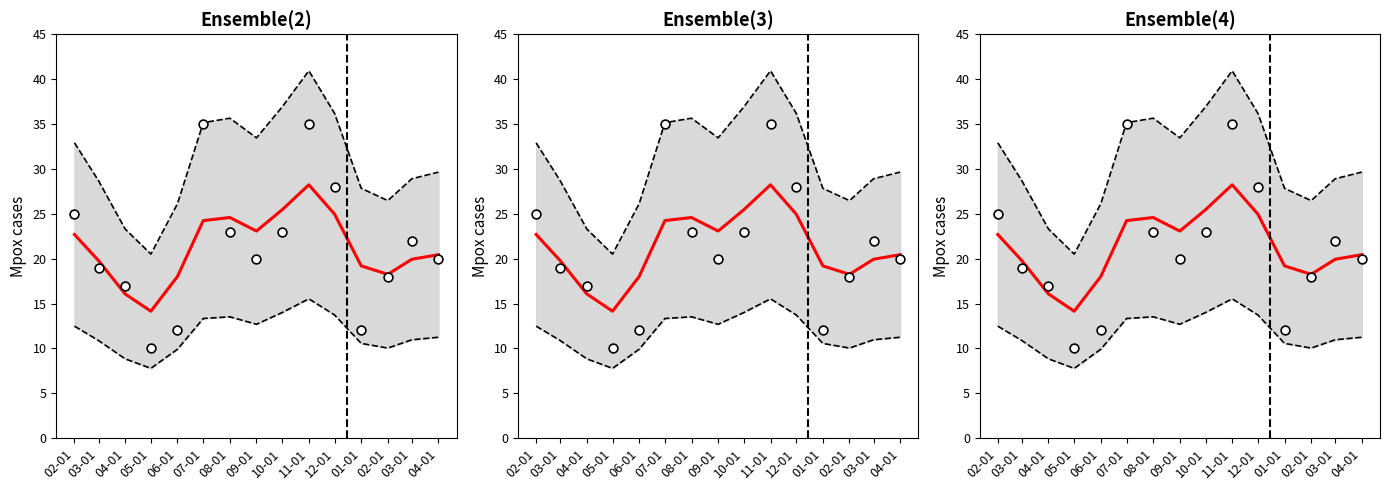

Is the value of Observed at 05-01 greater than the value of Ensemble mean at 05-01?

No